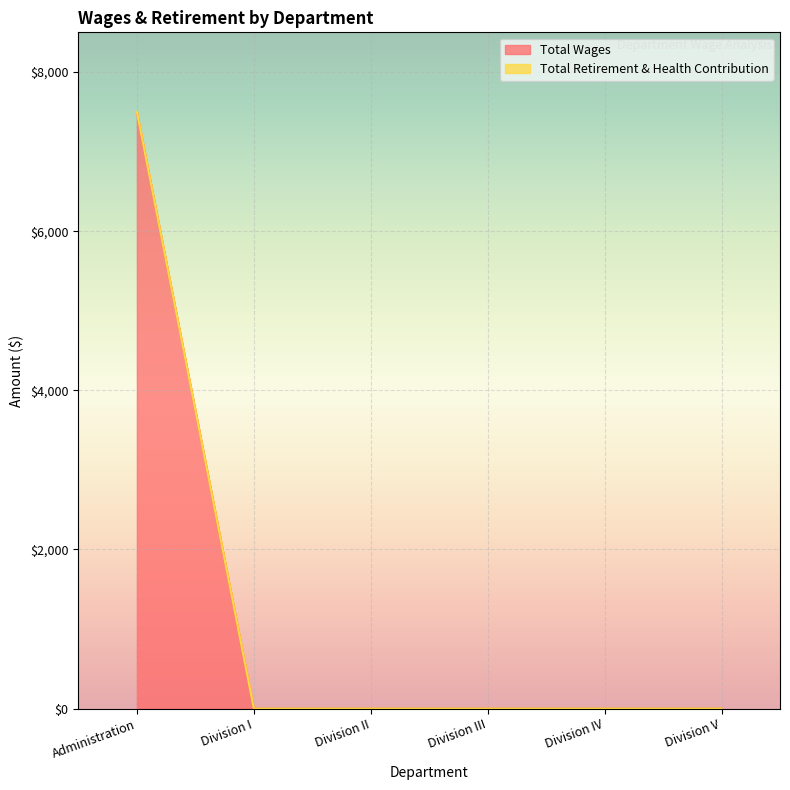

True or false: the data shows 0 at Division V.

True